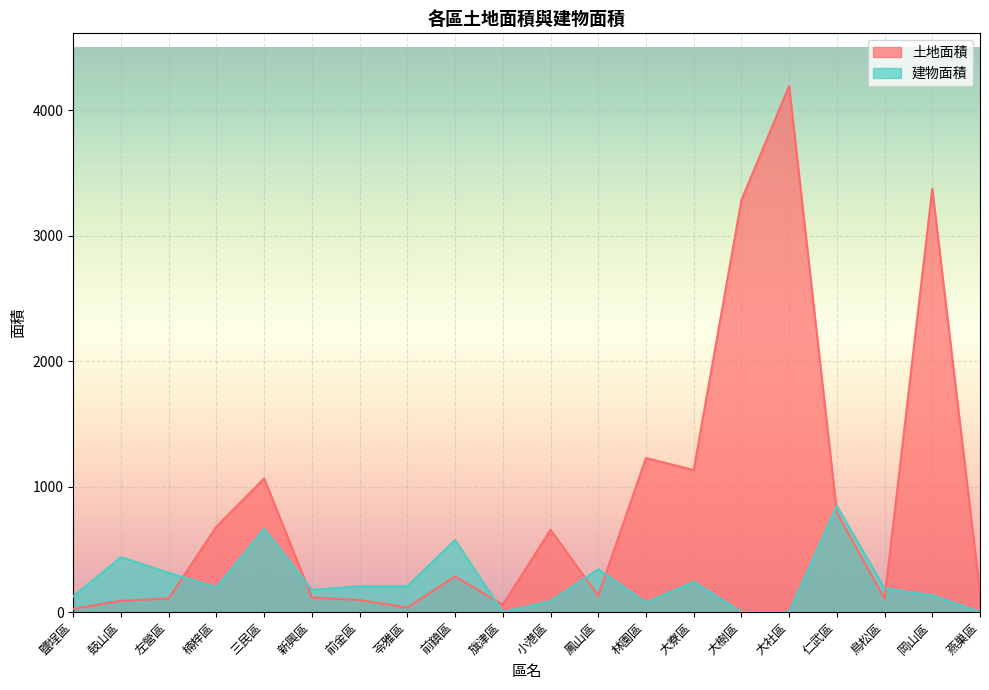

How many data points in 土地面積 are less than 283?

10